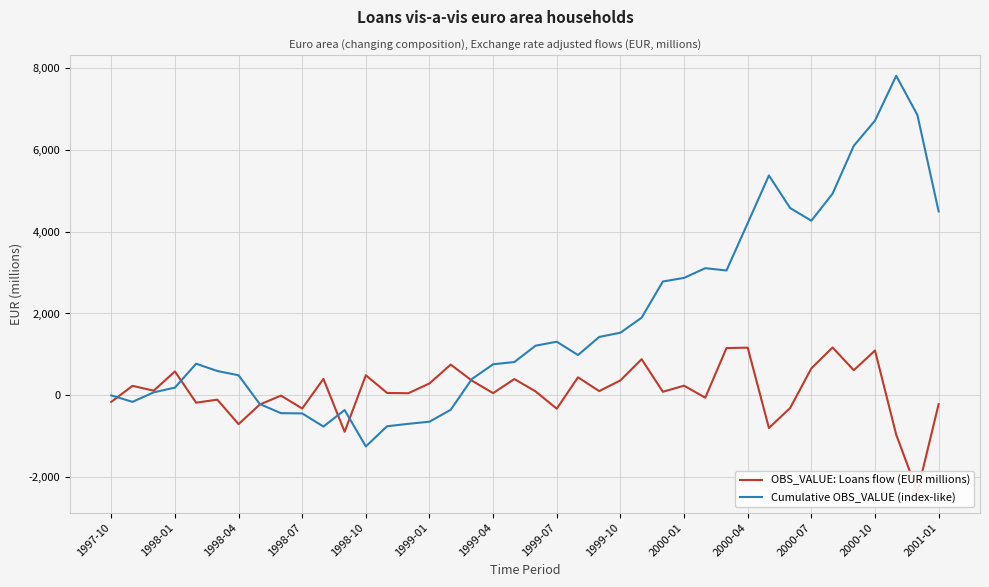

The value of Cumulative OBS_VALUE (index-like) at 2000-01 is 2869.3. True or false?

True